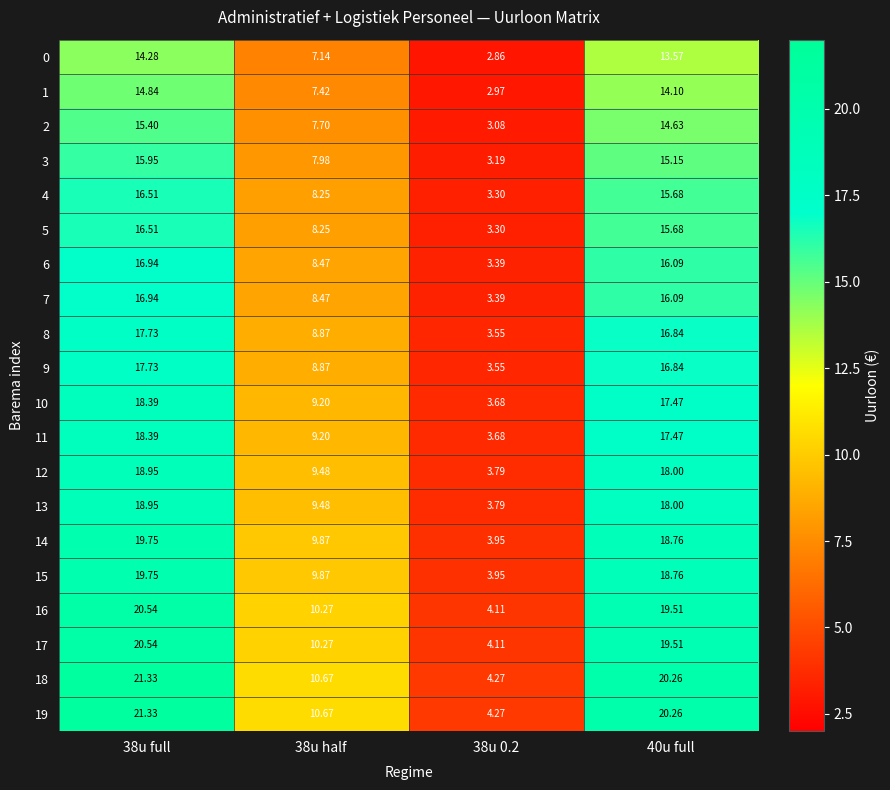

Is the value of 6 at 40u full greater than the value of 19 at 38u half?

Yes